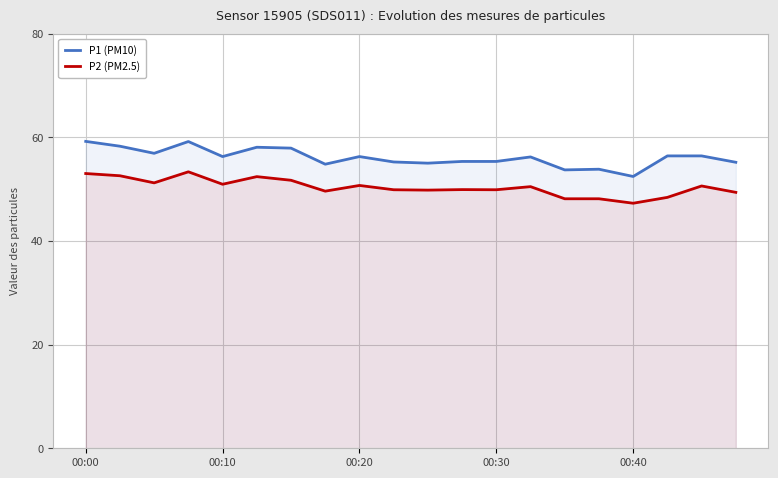

Rank the series by their maximum value, from lowest to highest.

P2 (PM2.5), P1 (PM10)